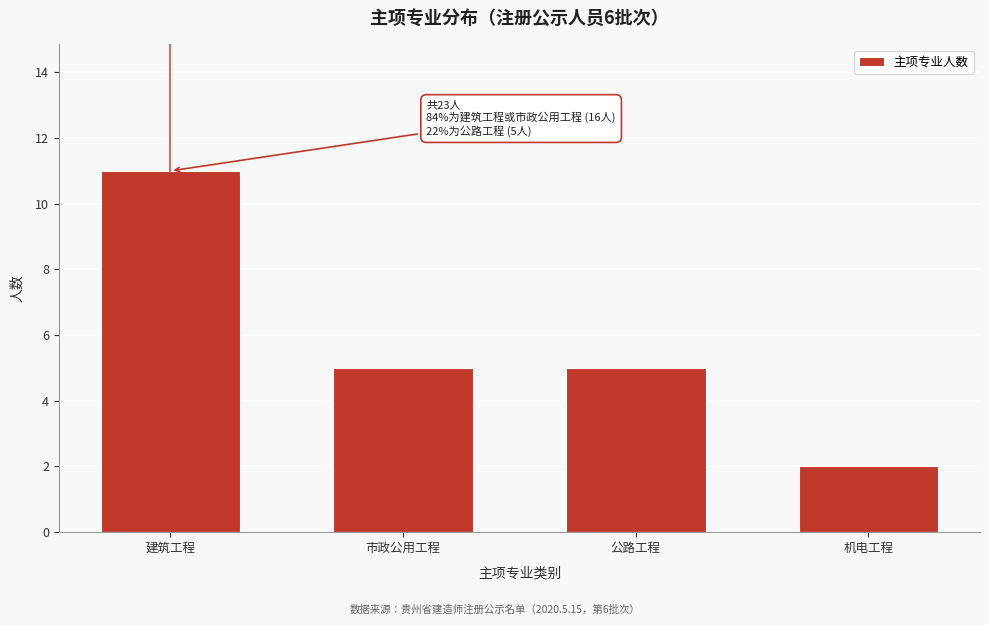

Reading right to left, transcribe all the data shown in this chart.

机电工程=2	公路工程=5	市政公用工程=5	建筑工程=11